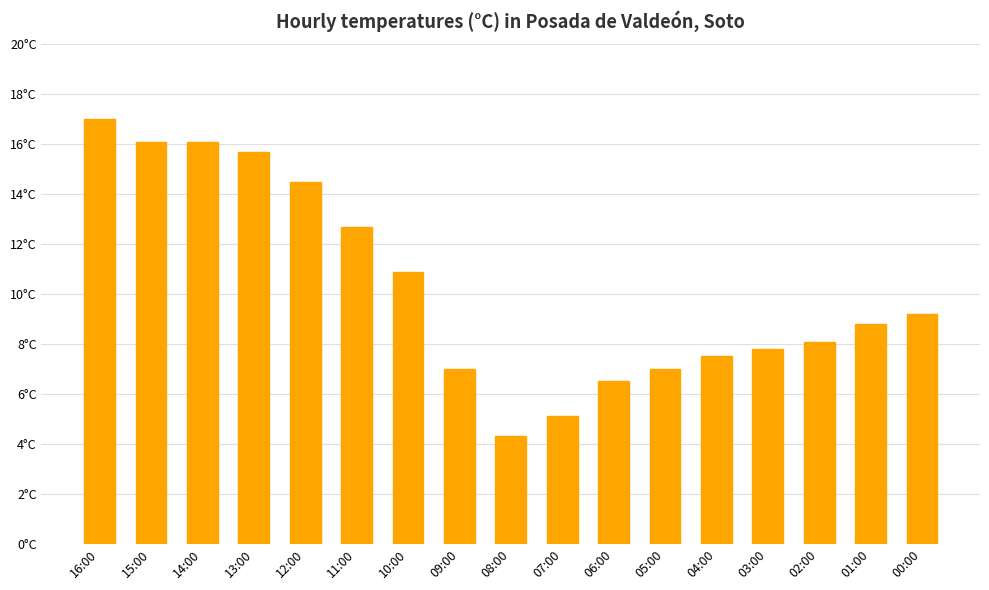

At which category does the chart reach its minimum across all series?

08:00